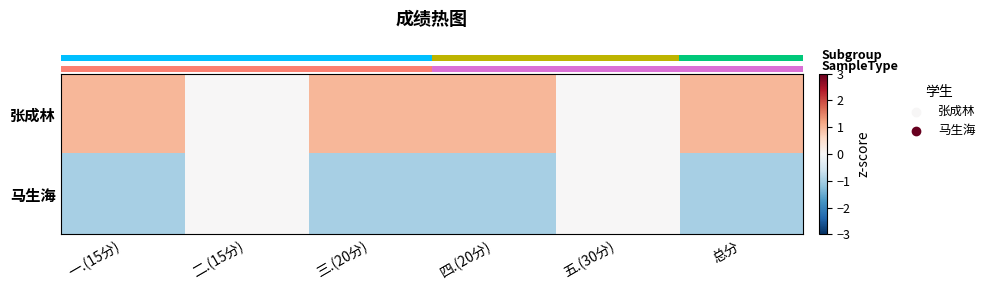

Which series has the widest spread of values?

row_0